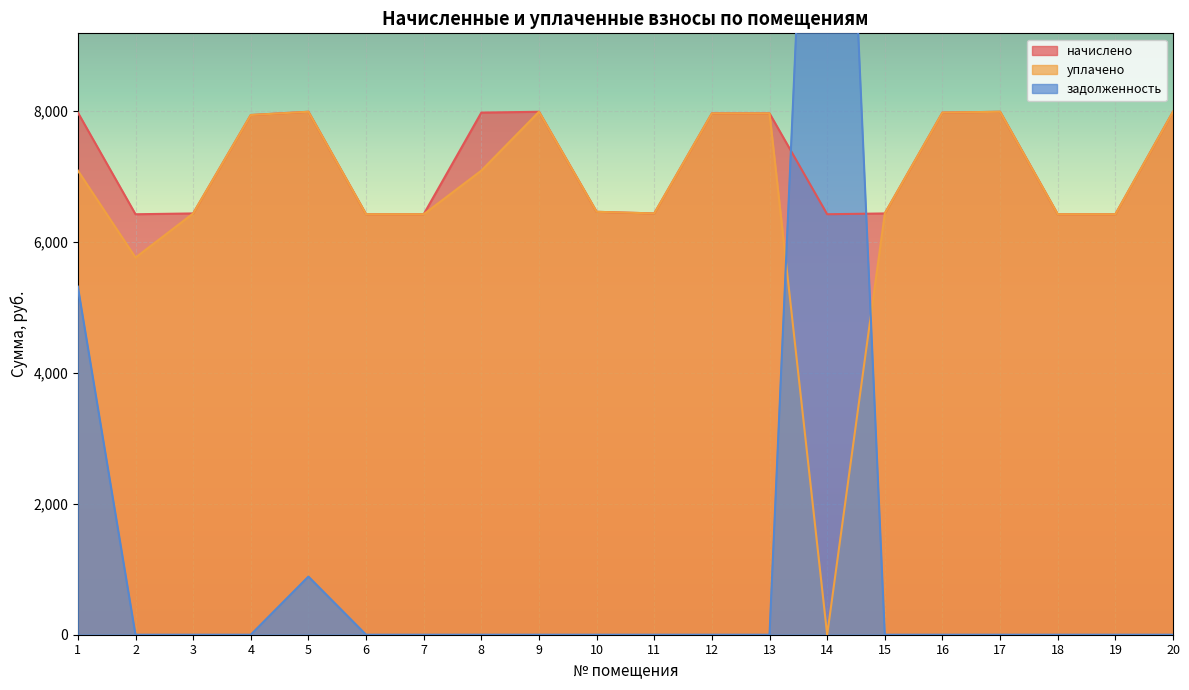

How many interior local valleys does the начислено series have?

3